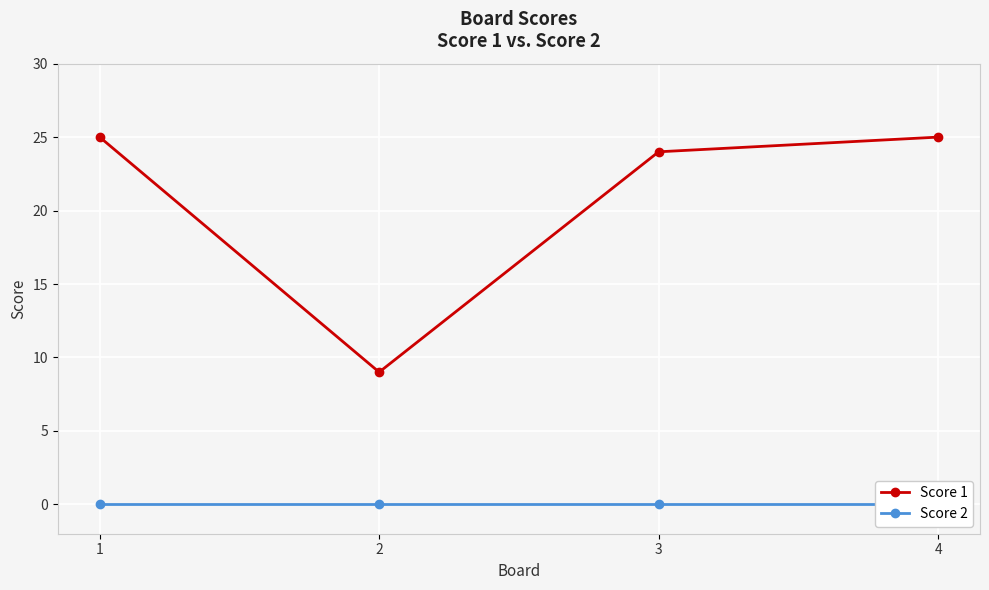

In Score 1, how many points are lower than both neighbors (excluding endpoints)?

1